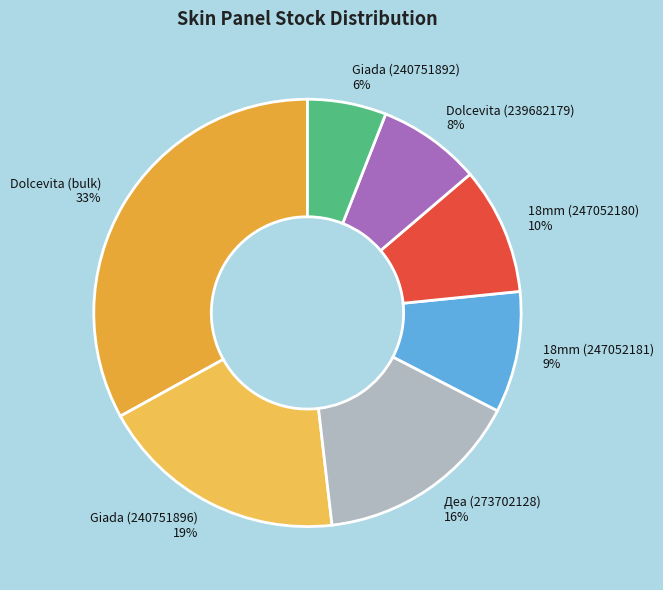

Count the number of slices in the pie.

7